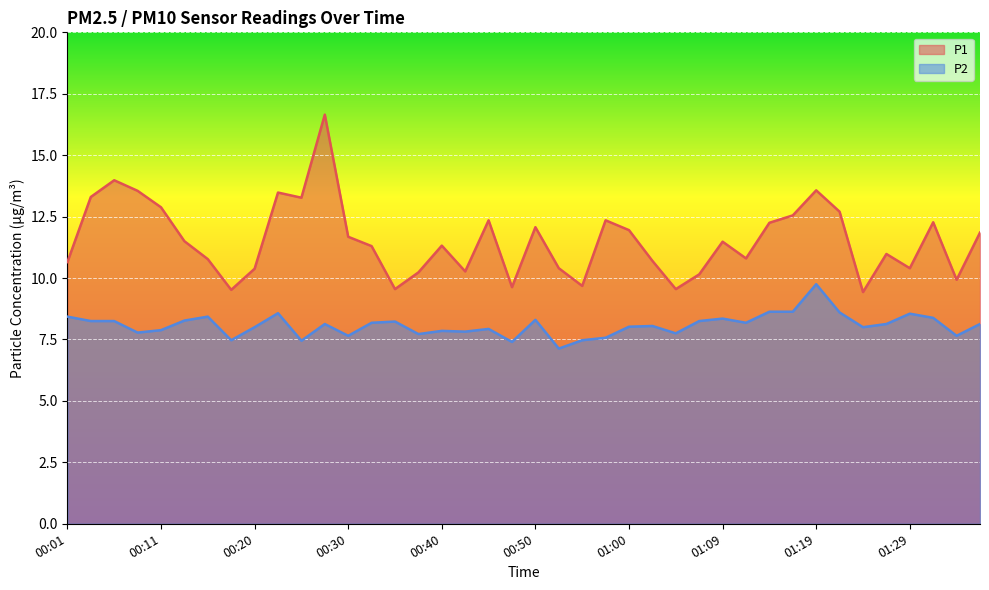

What is the difference between the second highest and second lowest values in the P2 series?

1.2